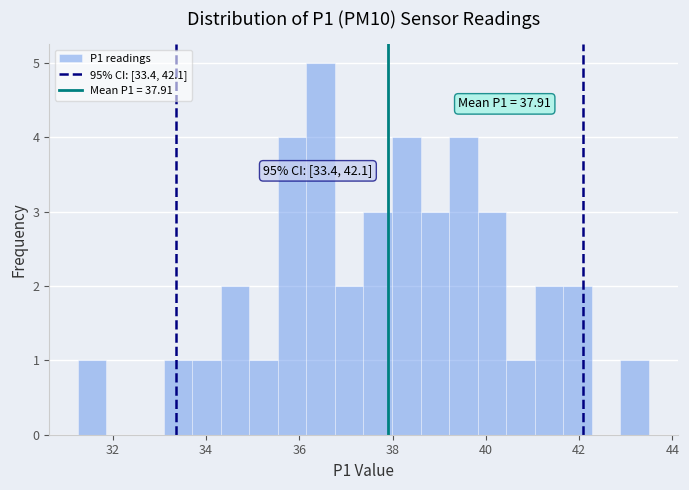

Read against the x-axis, roughly where is the centre of the tallest bar?

36.4